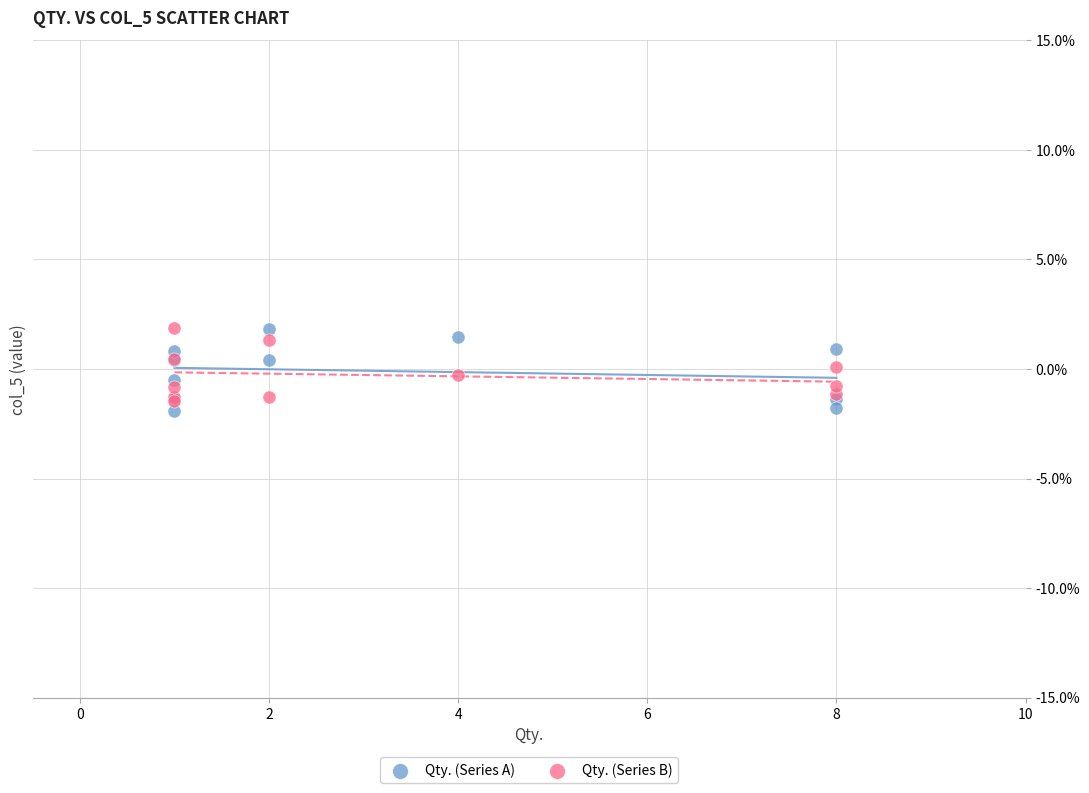

Which series has the largest Y range (max minus min)?

Qty. (Series A)